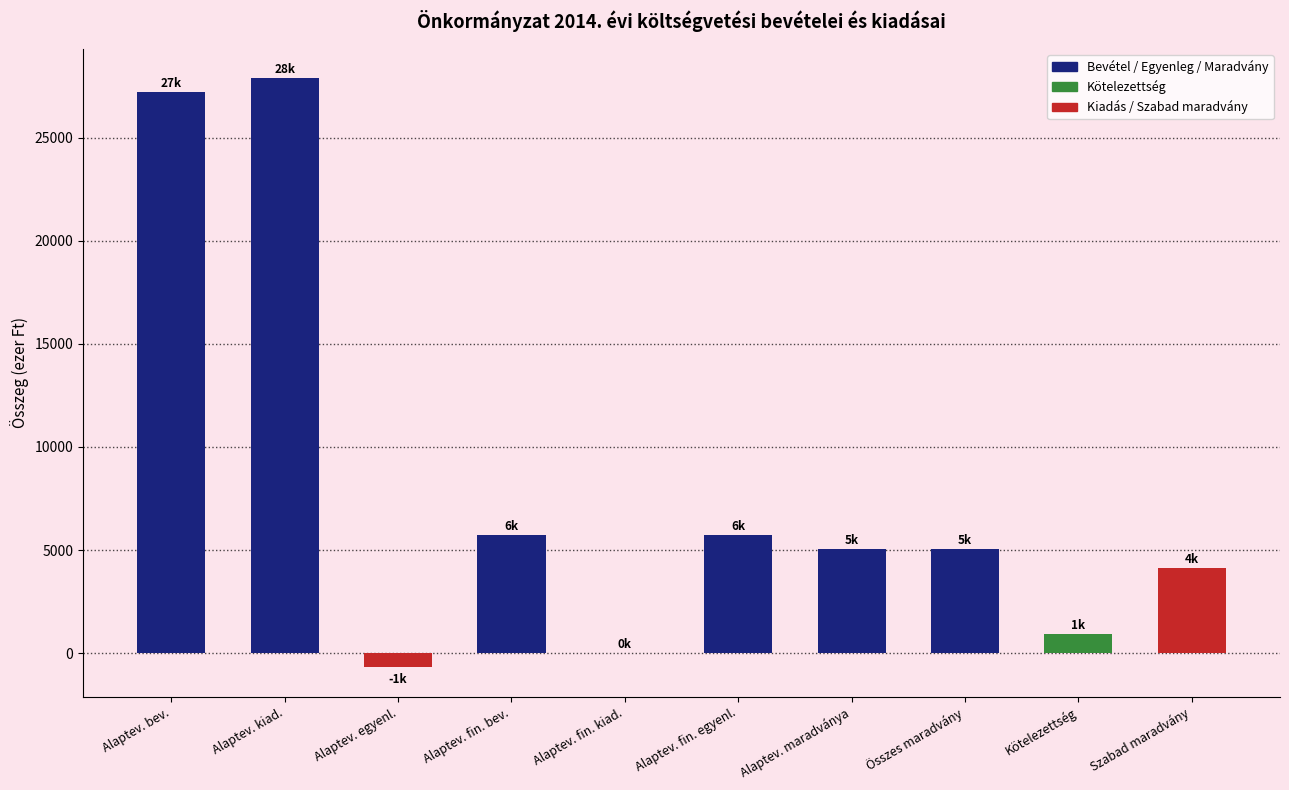

What is the sum of the values at Alaptev. kiad. and Alaptev. egyenl.?

27196